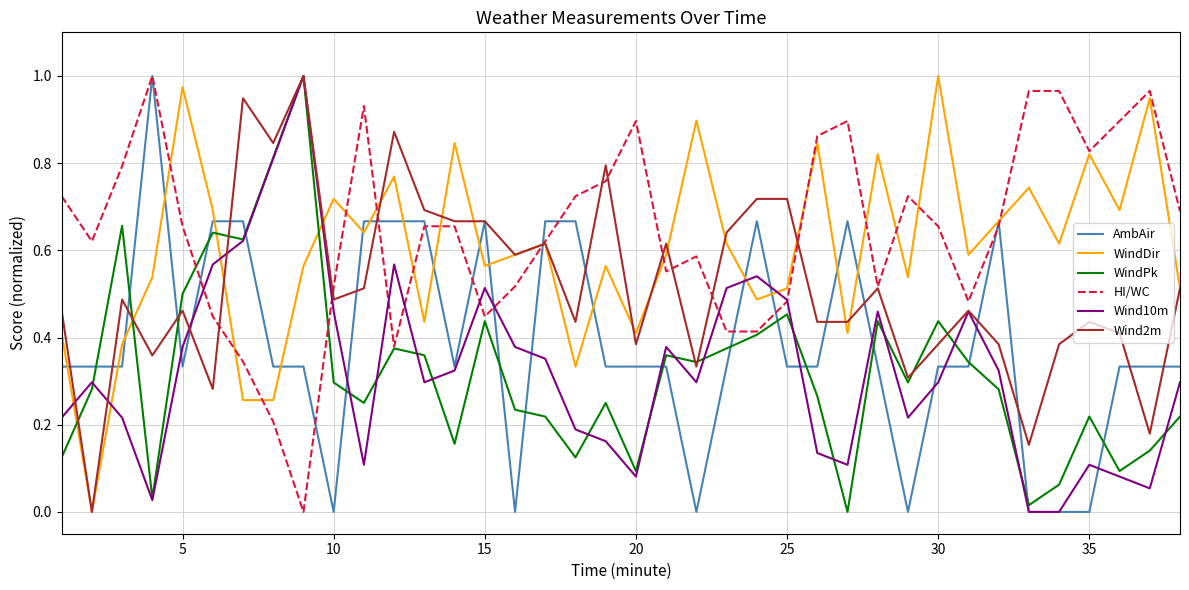

True or false: Wind2m and AmbAir cross at least once.

True